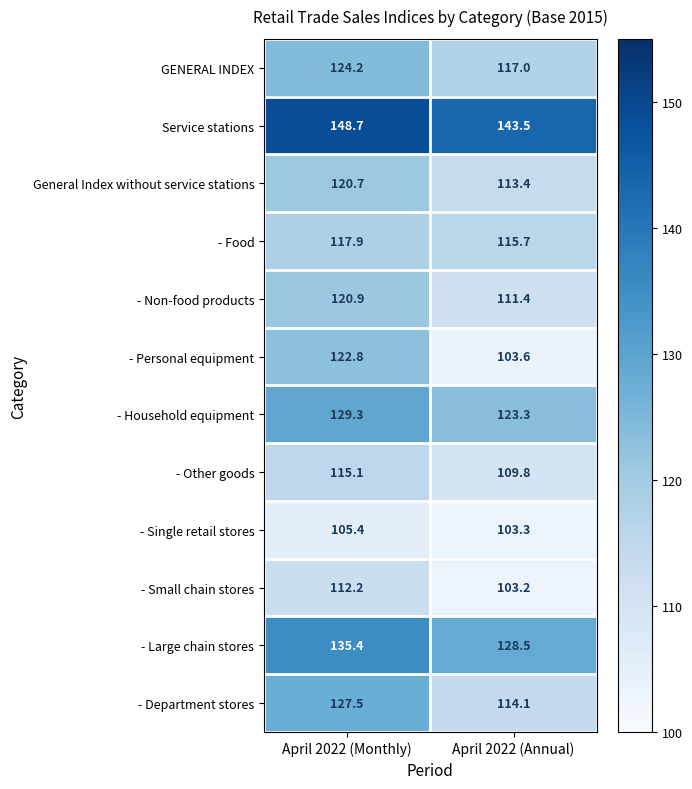

At which category does the chart reach its minimum across all series?

April 2022 (Annual)